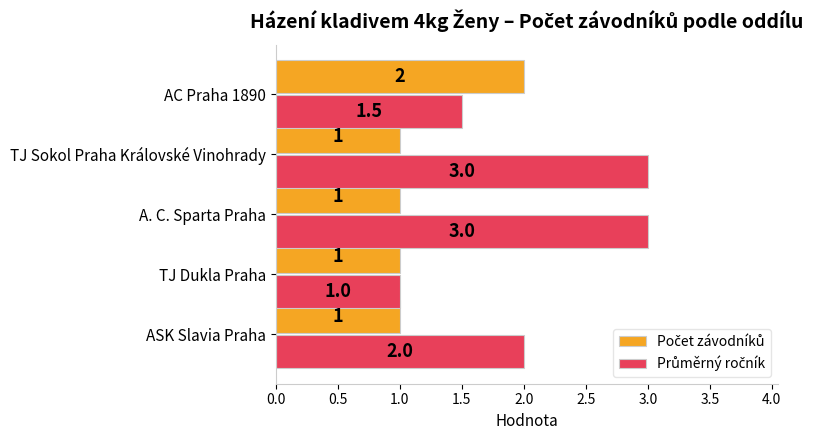

What is the minimum value shown in the chart?

1.0